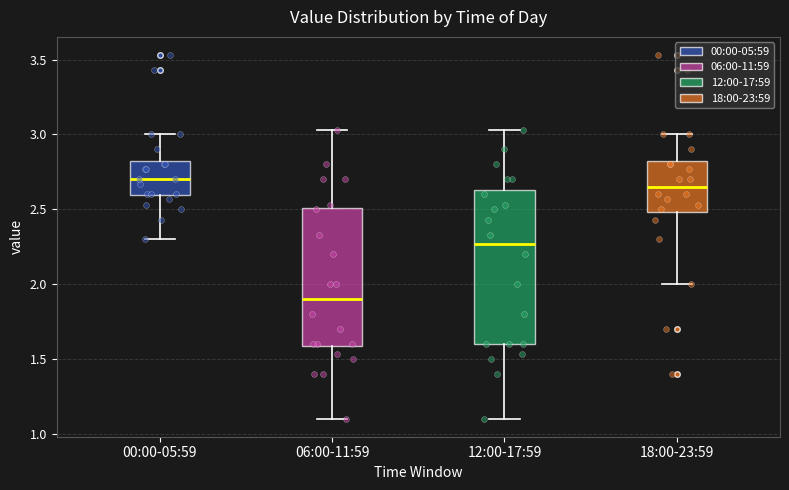

Reading left to right, transcribe this box plot: for each box, give where its median line is, the range the box spans, and where its two whiskers end, as read against the y-axis. The values are not printed on the chart, so give them approximately, as read against the axis.

00:00-05:59: median 2.70, box 2.60 to 2.85, whiskers 2.30 to 3.00
06:00-11:59: median 1.90, box 1.60 to 2.50, whiskers 1.10 to 3.05
12:00-17:59: median 2.25, box 1.60 to 2.65, whiskers 1.10 to 3.05
18:00-23:59: median 2.65, box 2.50 to 2.85, whiskers 2.00 to 3.00